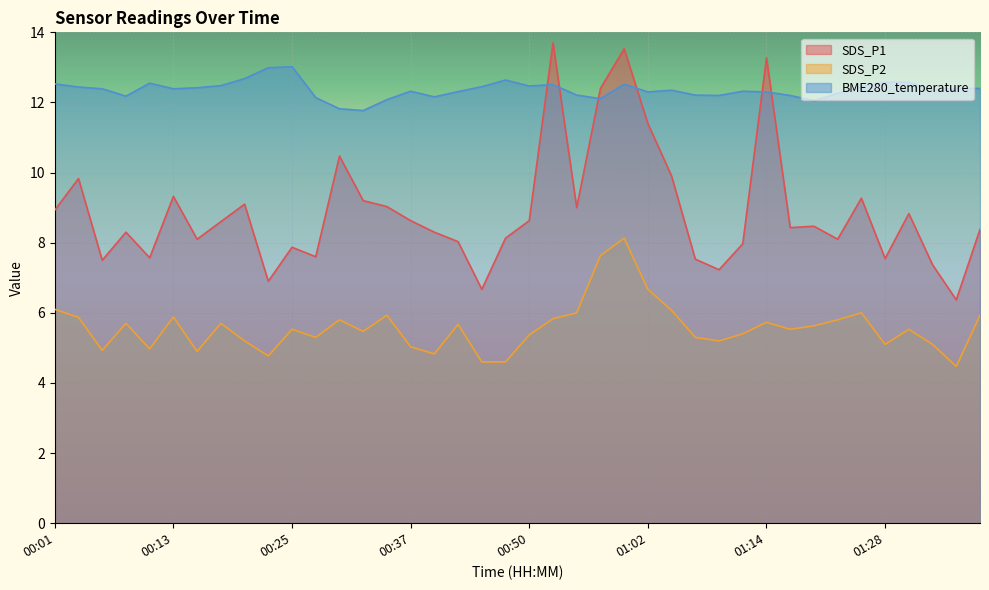

What is the maximum value shown in the chart?

13.7